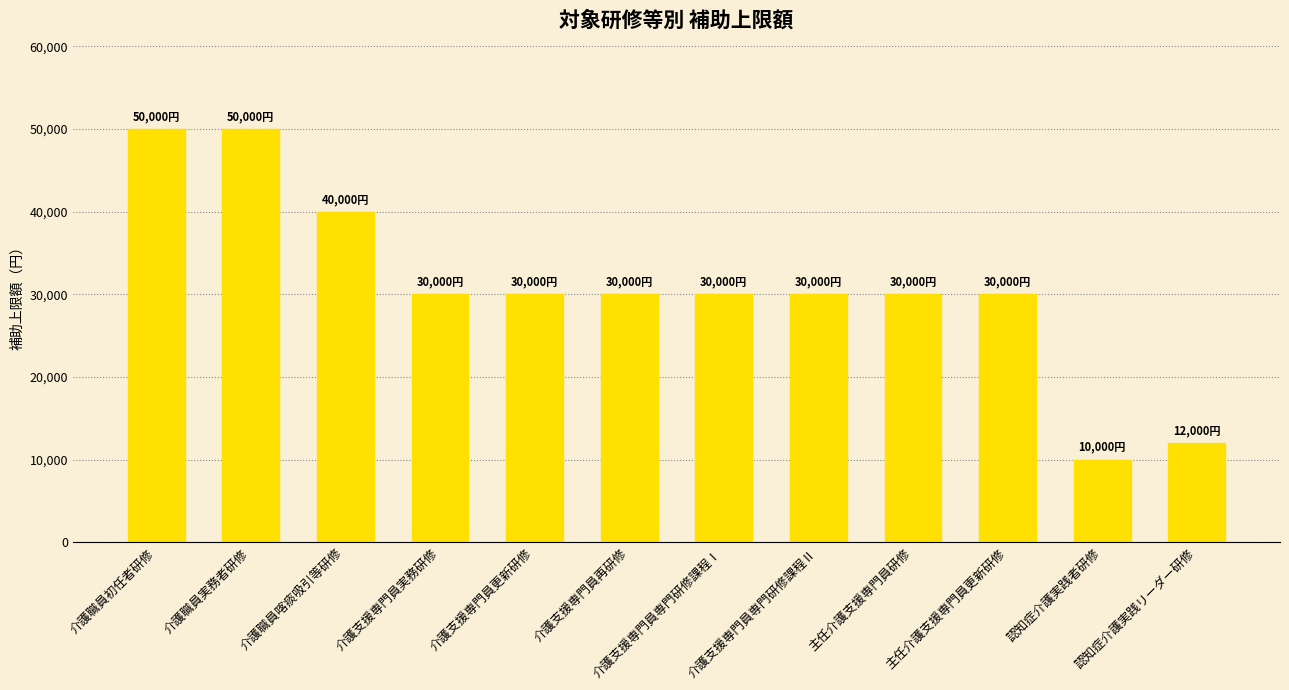

Is it true that the value at 介護職員初任者研修 is 50000?

True